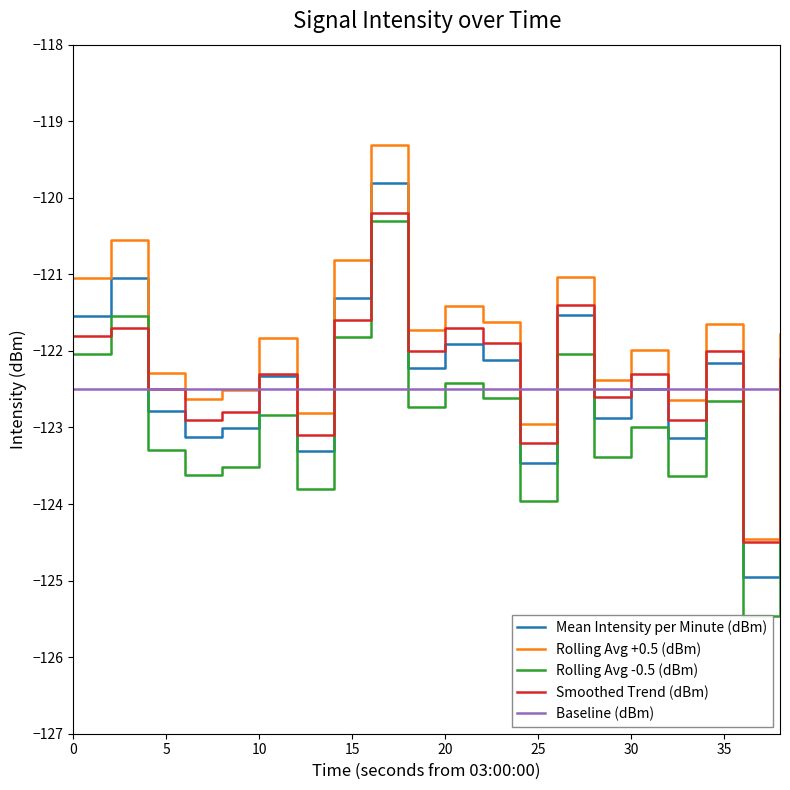

What is the highest value of the Smoothed Trend (dBm) series?

-120.2